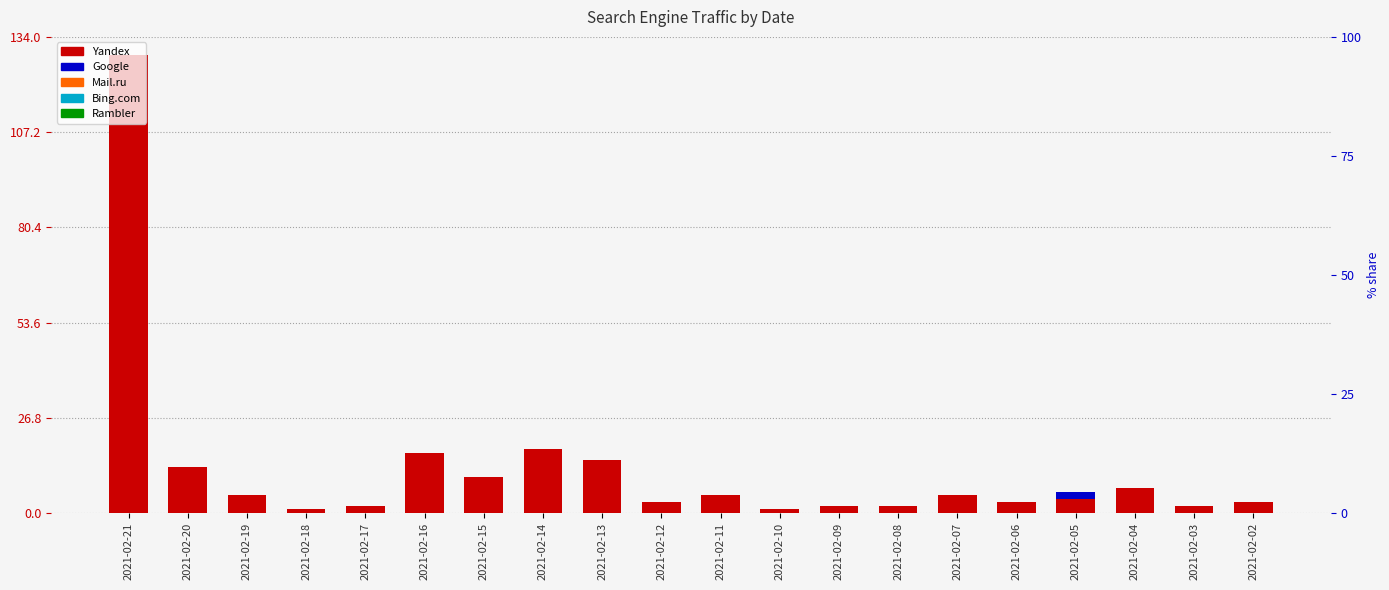

Between 2021-02-02 and 2021-02-07, which is larger?

2021-02-07